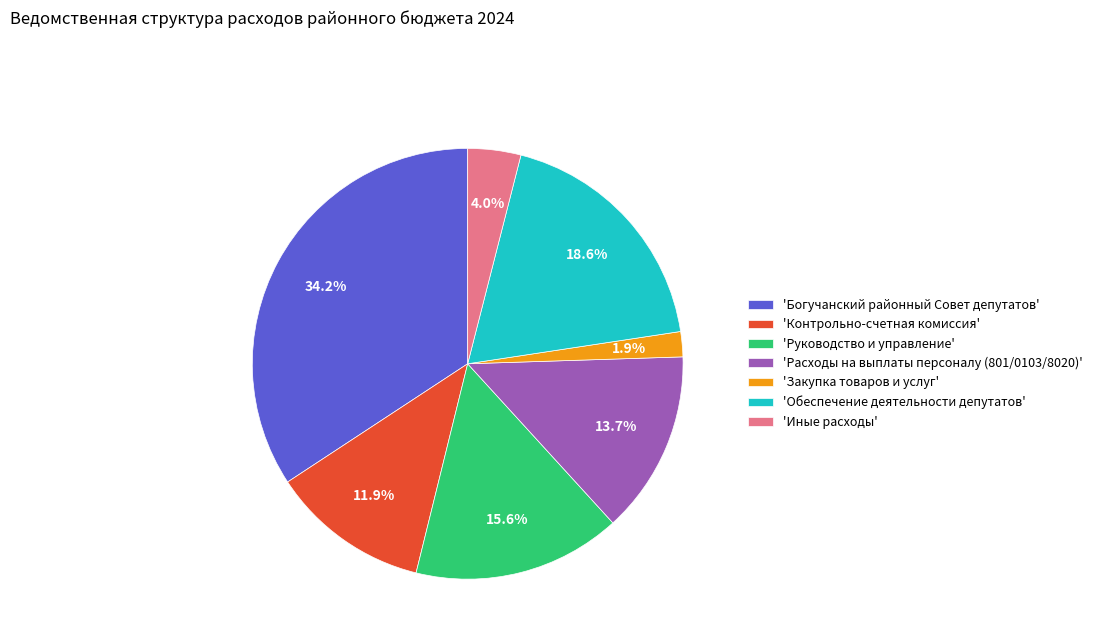

Which has a higher value, 'Закупка товаров и услуг' or 'Контрольно-счетная комиссия'?

'Контрольно-счетная комиссия'